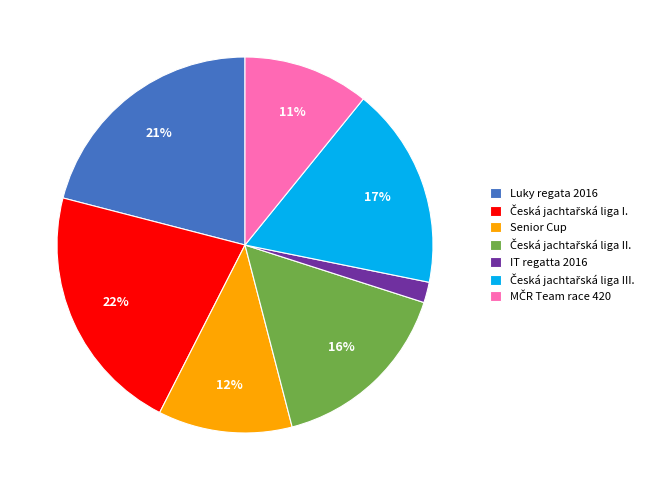

Count the number of slices in the pie.

7